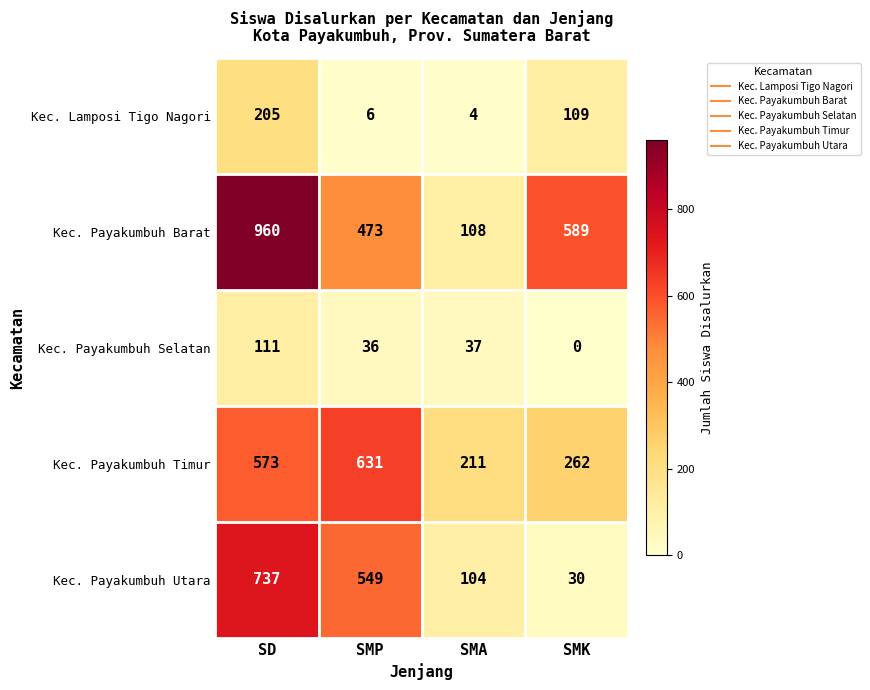

Where is Kec. Payakumbuh Selatan nearest to the value 55?

SMA